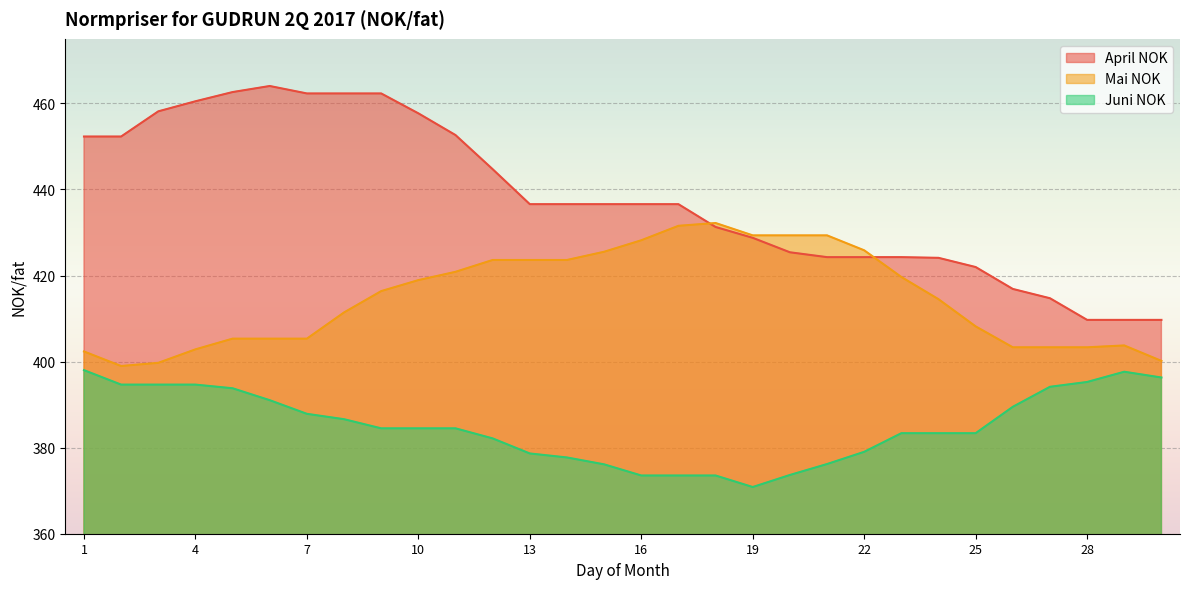

True or false: Mai NOK and Juni NOK intersect in this chart.

False